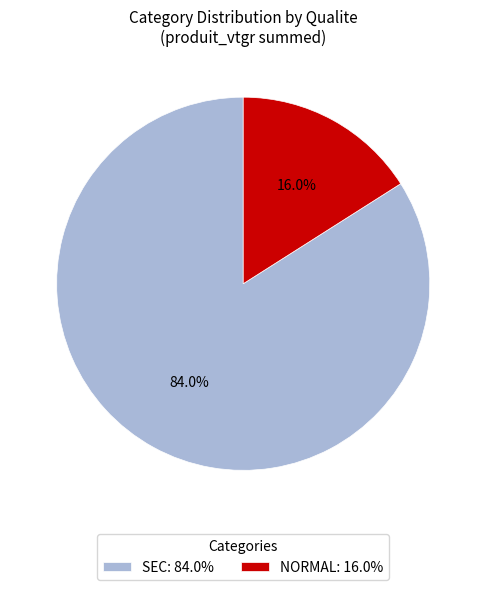

Which category has the biggest portion of the pie?

SEC